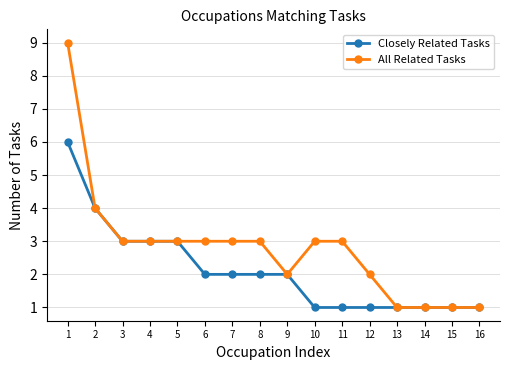

Read the All Related Tasks value at 8.

3